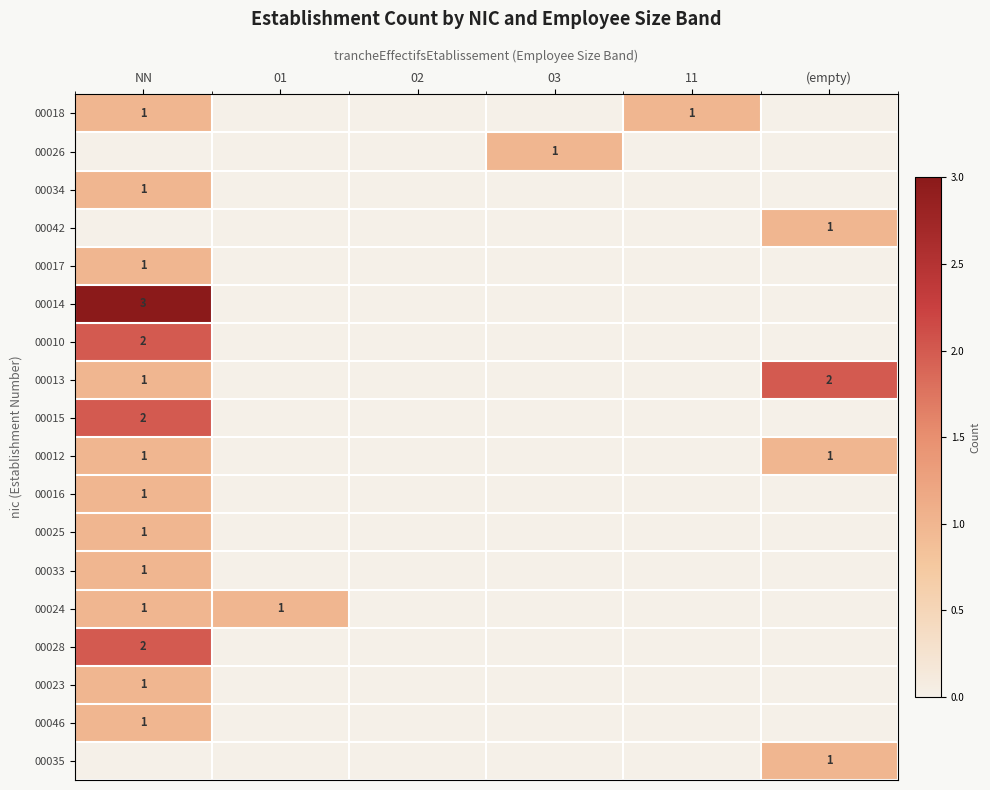

At how many categories does at least one series exceed 0?

5